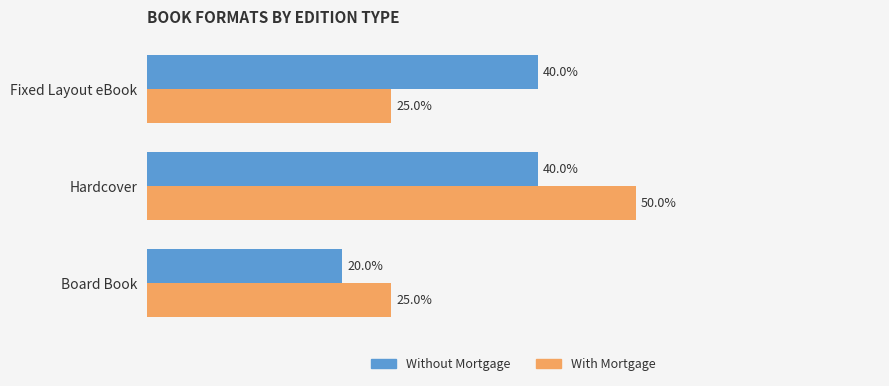

At which label does Without Mortgage reach its minimum?

Board Book